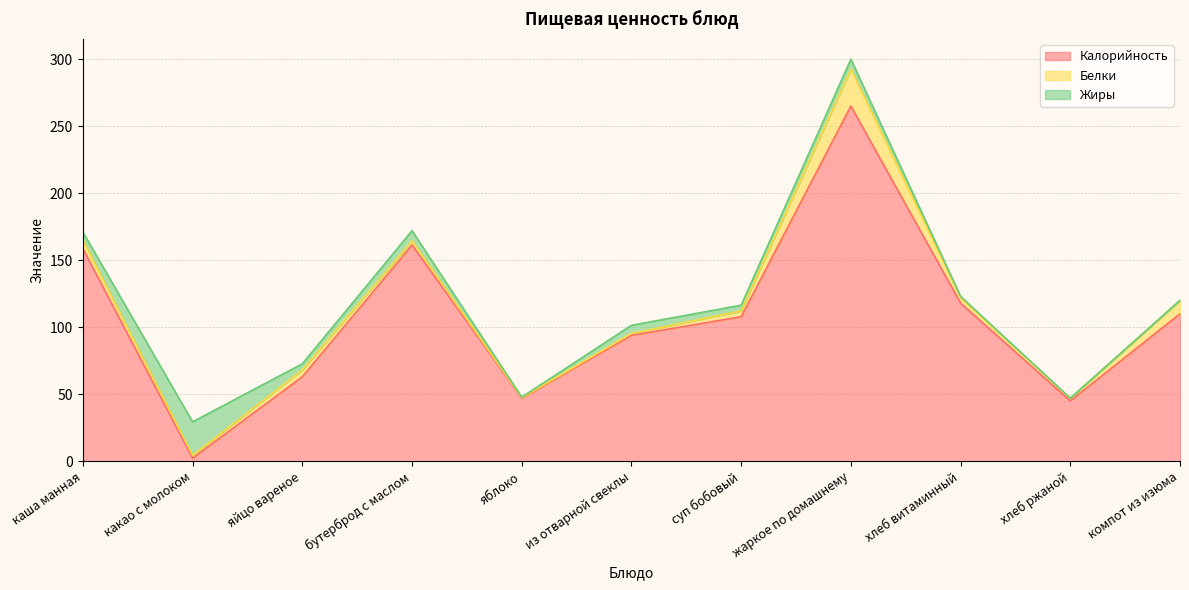

Reading left to right, extract all data points from this chart.

Калорийность: каша манная=158.6	какао с молоком=2.2	яйцо вареное=63.0	бутерброд с маслом=161.3	яблоко=47.0	из отварной свеклы=93.9	суп бобовый=107.8	жаркое по домашнему=265.0	хлеб витаминный=118.0	хлеб ржаной=45.0	компот из изюма=110.0
Белки: каша манная=6.2	какао с молоком=2.1	яйцо вареное=5.1	бутерброд с маслом=3.1	яблоко=0.4	из отварной свеклы=1.4	суп бобовый=4.4	жаркое по домашнему=27.5	хлеб витаминный=4.0	хлеб ржаной=2.0	компот из изюма=10.0
Жиры: каша манная=6.1	какао с молоком=25.0	яйцо вареное=4.6	бутерброд с маслом=7.6	яблоко=0.4	из отварной свеклы=6.1	суп бобовый=4.2	жаркое по домашнему=7.5	хлеб витаминный=1.0	хлеб ржаной=0.0	компот из изюма=0.1